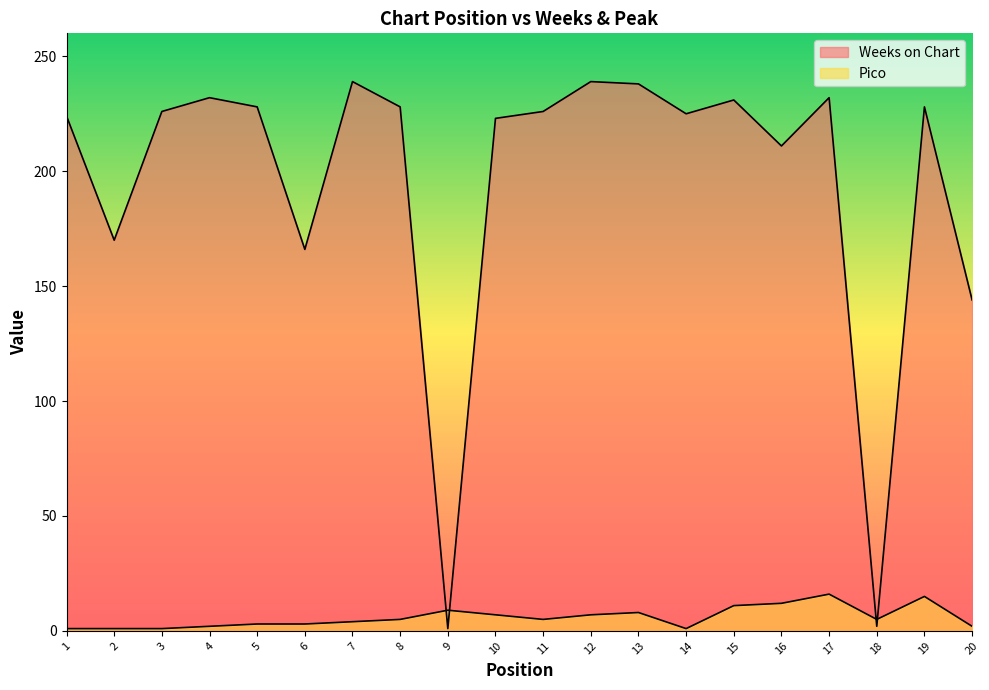

How many data points in Weeks on Chart are less than 226?

9